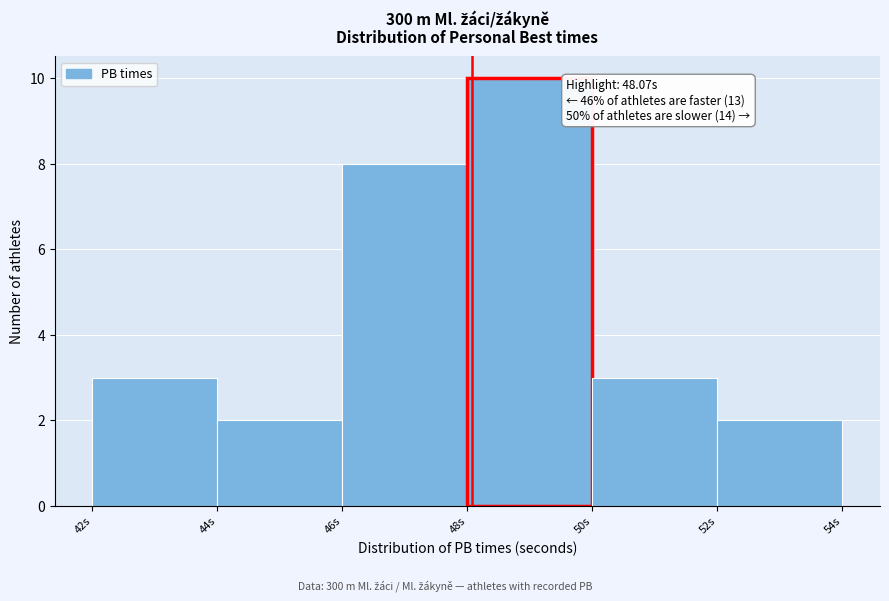

Over which range of the x-axis is the bar tallest?

48 to 50